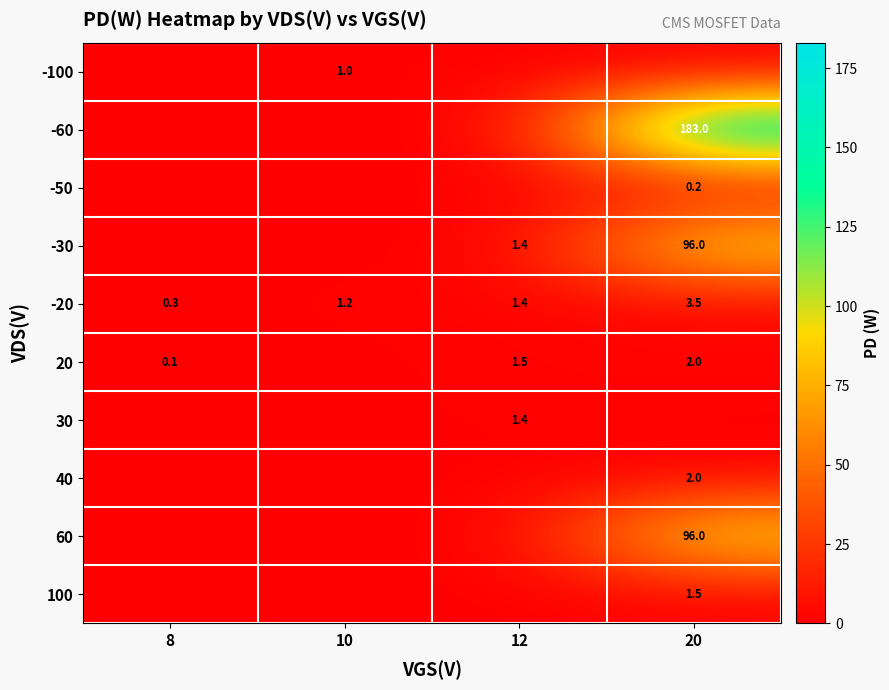

True or false: 40 has a value of 3.2 at 20.

False